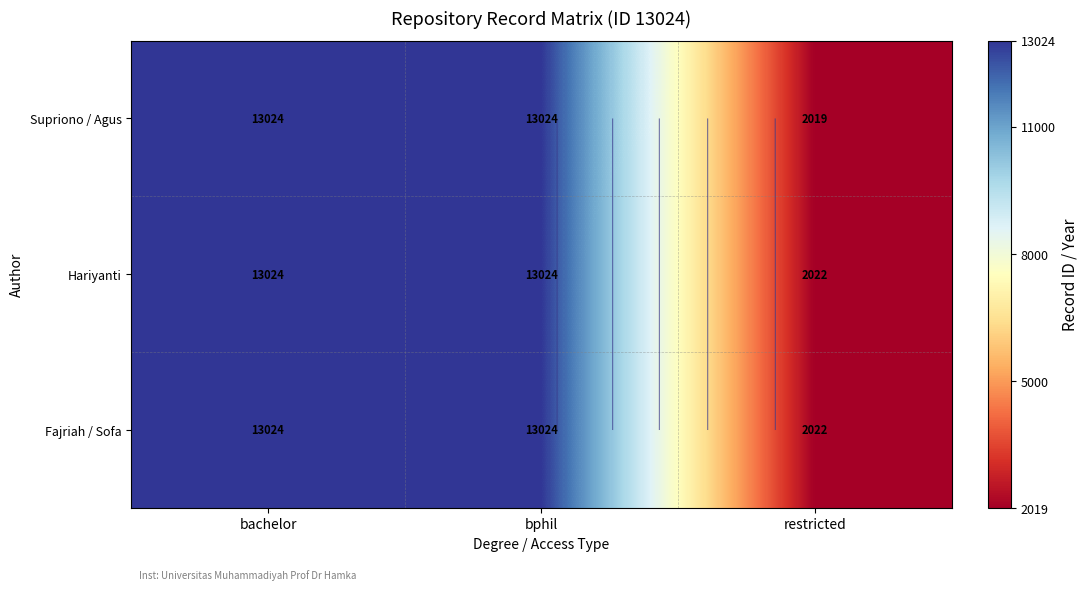

Read the Supriono / Agus value at bachelor, to the nearest 100.

13000